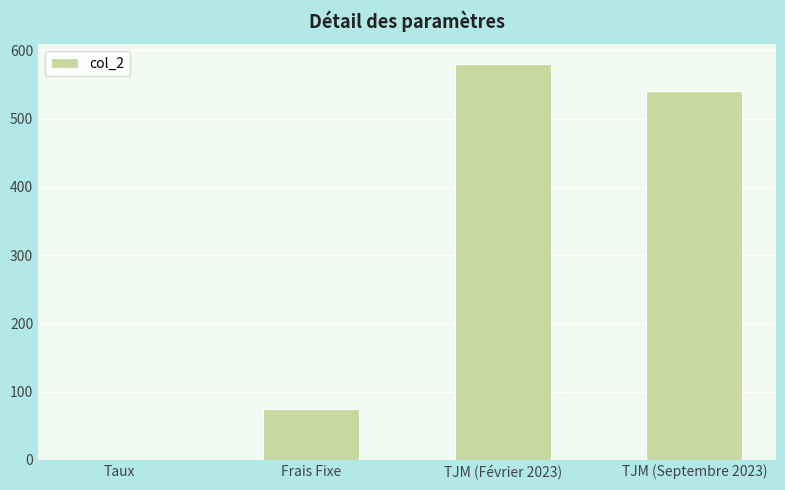

At which label is the value closest to 290?

Frais Fixe